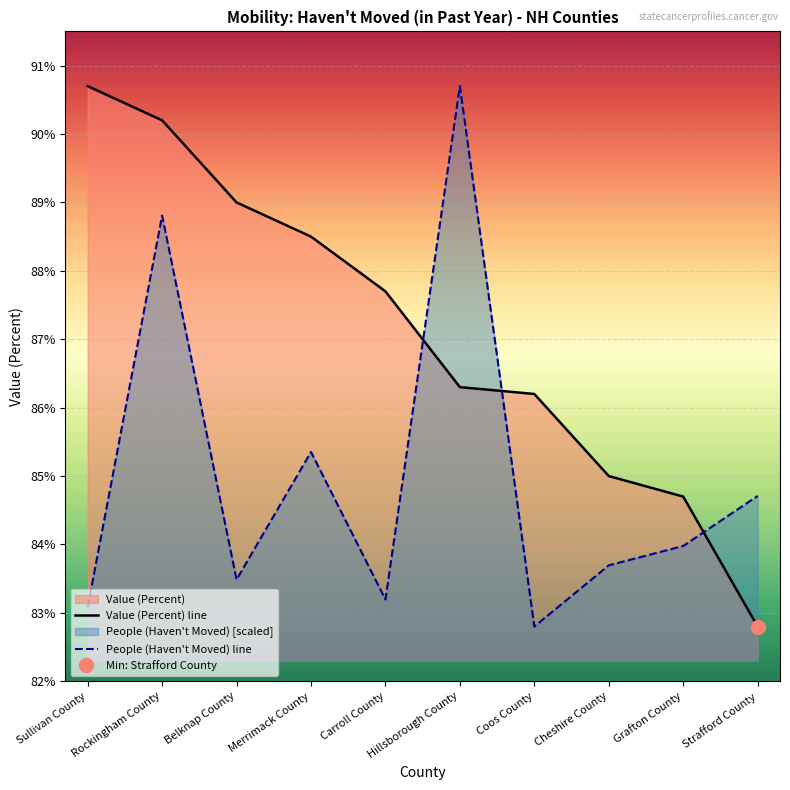

How many intersections are there between People (Haven't Moved) line and Value (Percent) line?

3